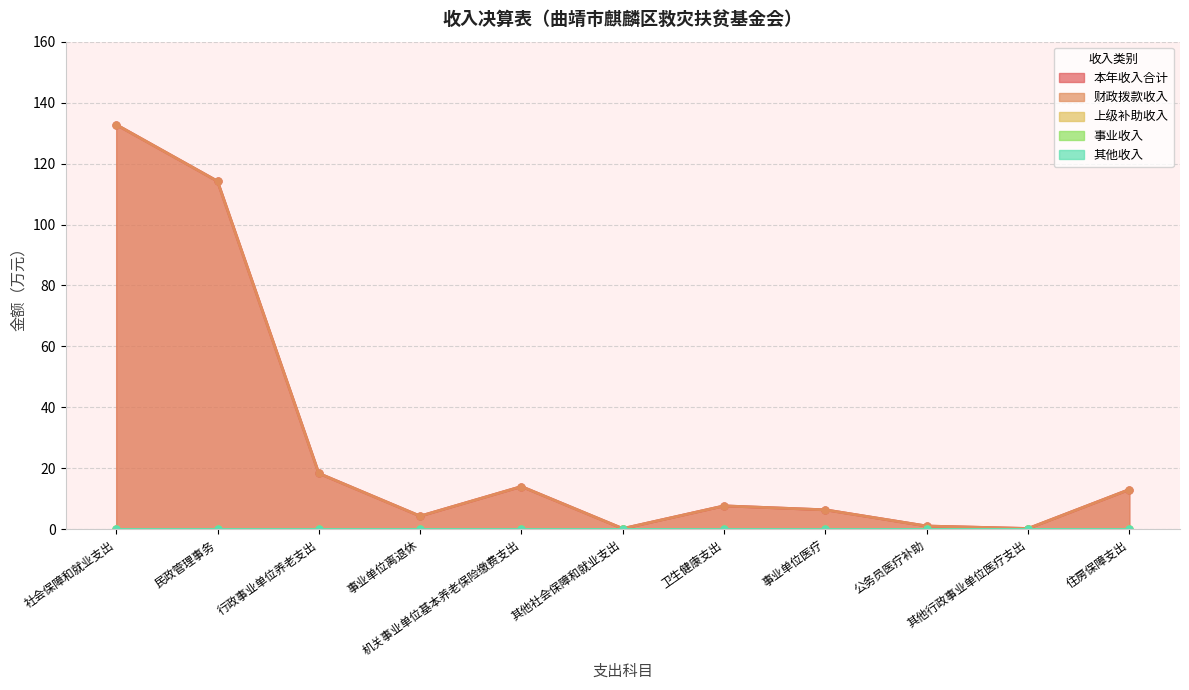

What is the average value of the 财政拨款收入 series?

28.4